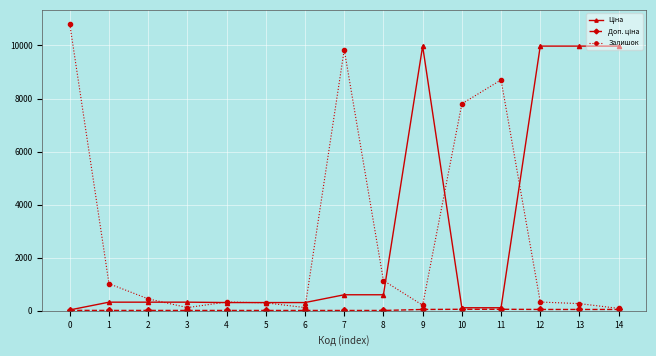

True or false: Залишок has more than 1 interior local peaks.

True